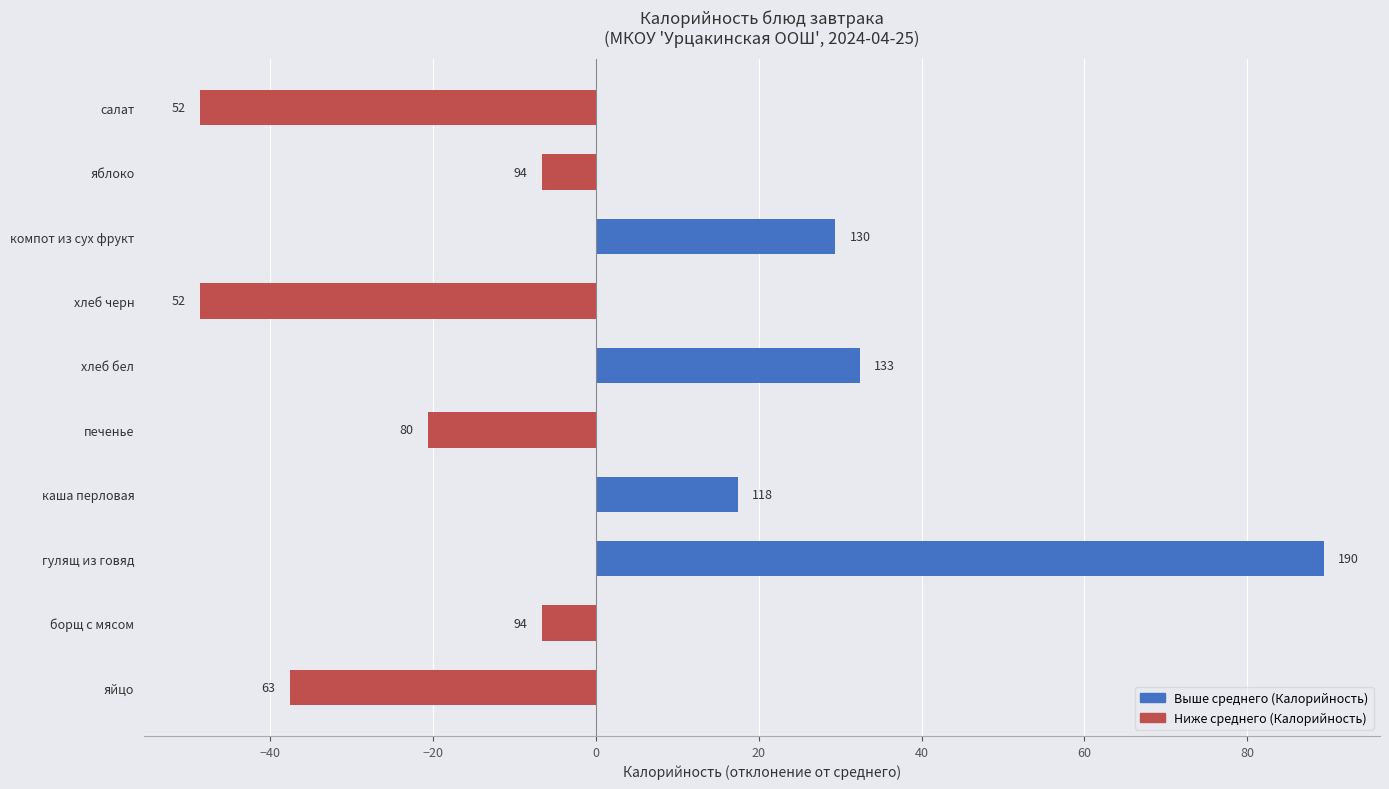

What is the difference between the maximum and minimum values?

138.0